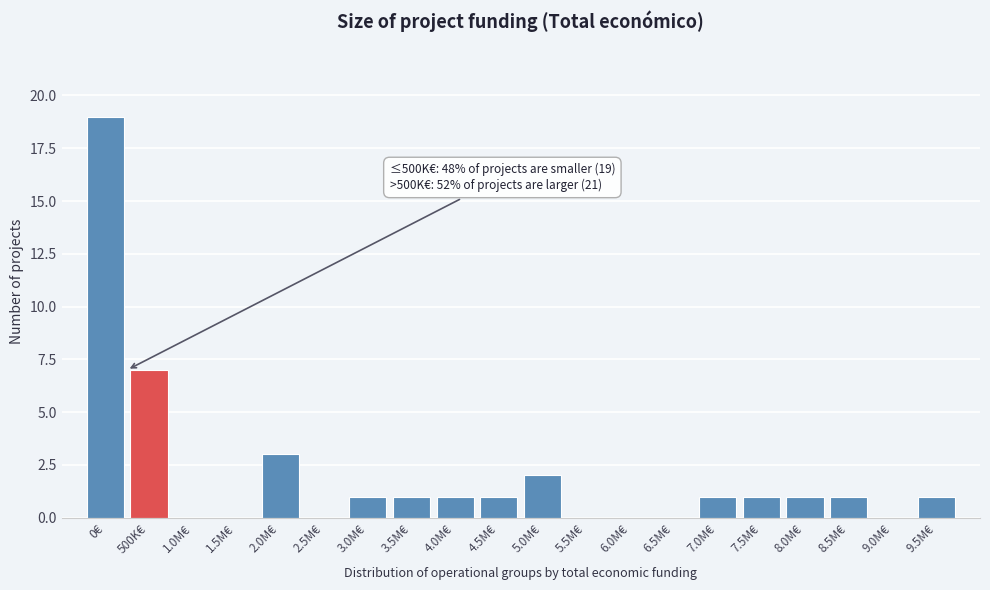

Reading left to right, what are all the values shown in this chart?

0€=19	500K€=7	1.0M€=0	1.5M€=0	2.0M€=3	2.5M€=0	3.0M€=1	3.5M€=1	4.0M€=1	4.5M€=1	5.0M€=2	5.5M€=0	6.0M€=0	6.5M€=0	7.0M€=1	7.5M€=1	8.0M€=1	8.5M€=1	9.0M€=0	9.5M€=1